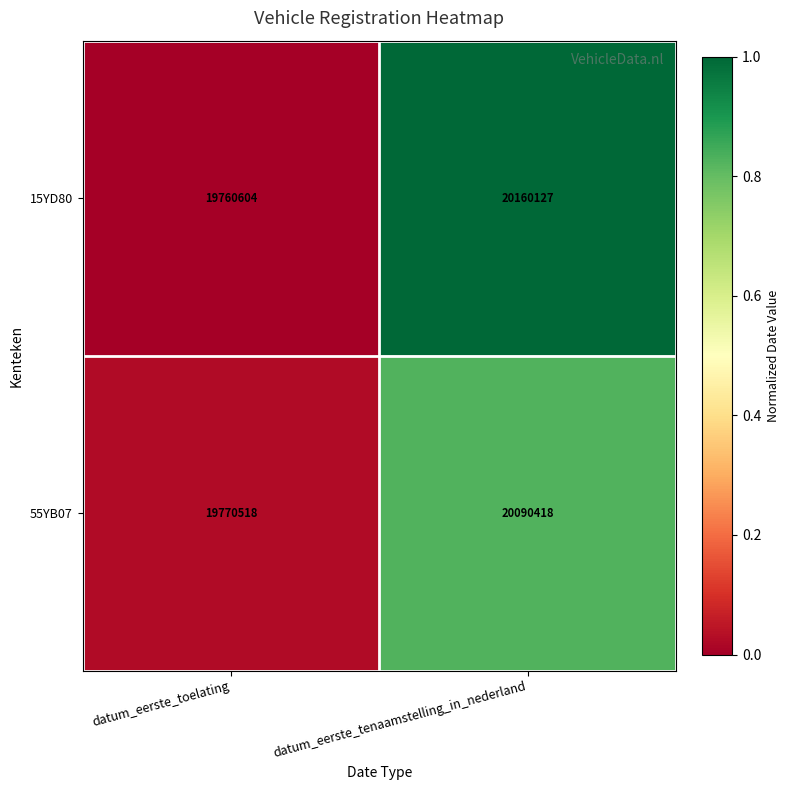

Rank the series by their average value, from highest to lowest.

15YD80, 55YB07